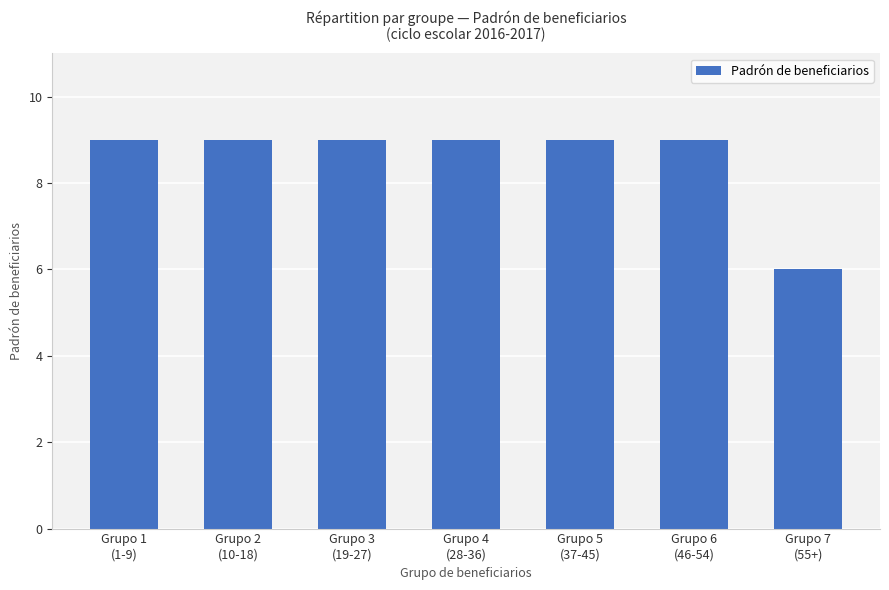

The chart shows a value of 6 at Grupo 7
(55+). True or false?

True